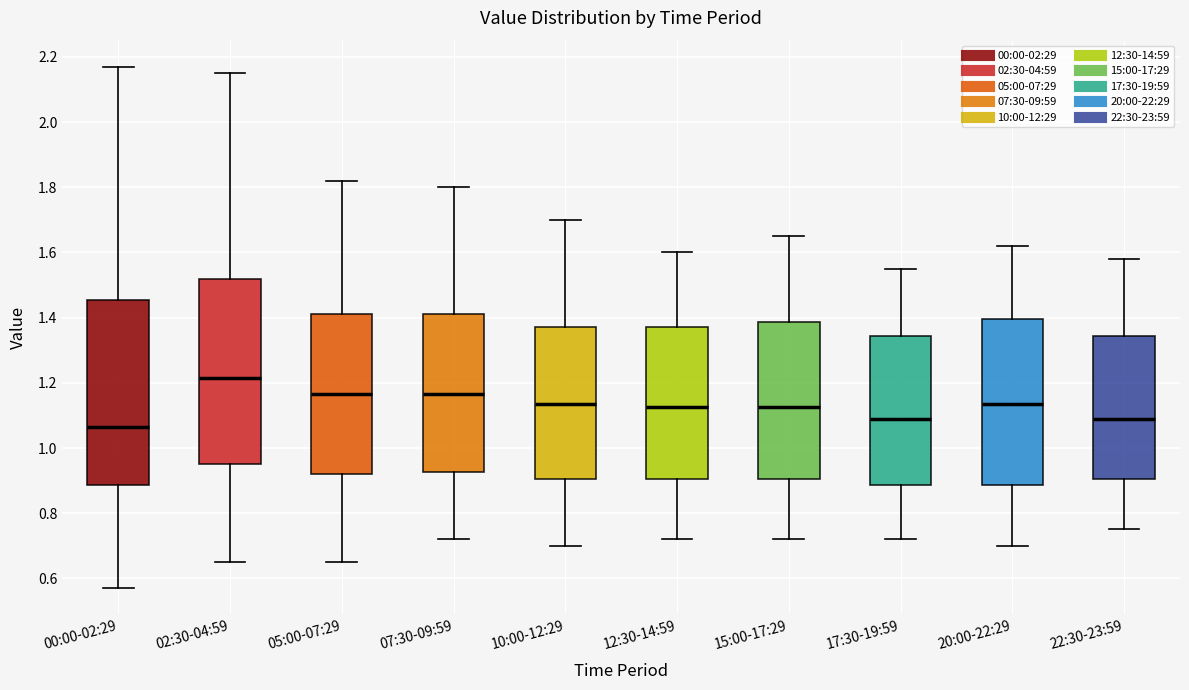

Which box's median line is the highest?

02:30-04:59